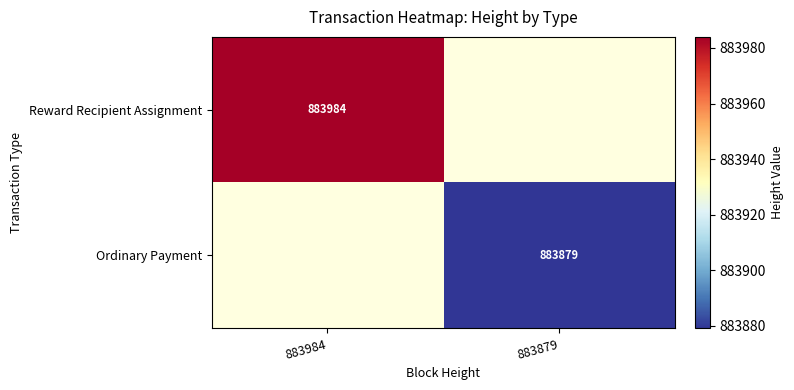

Is the value of Ordinary Payment at 883879 greater than the value of Reward Recipient Assignment at 883984?

No